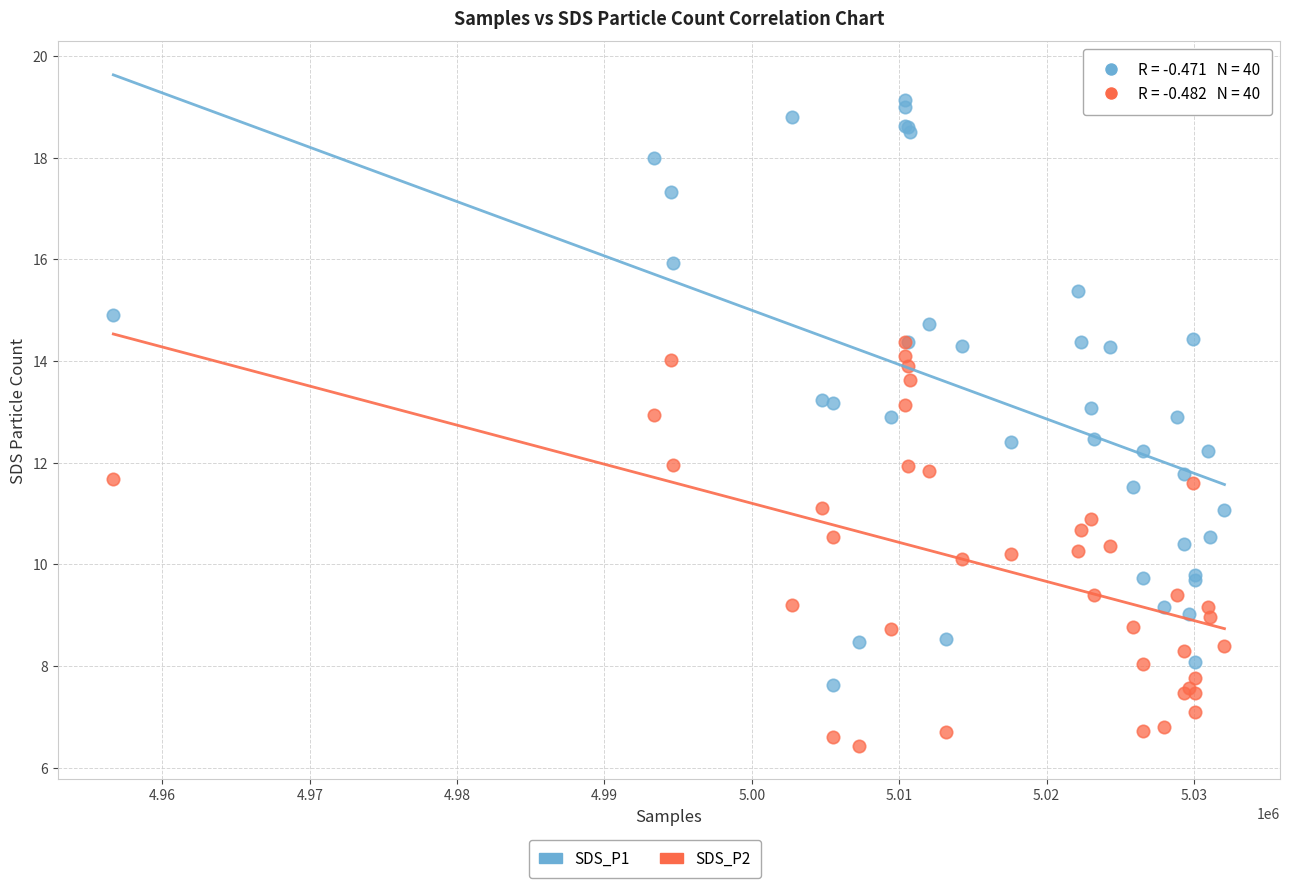

Which series has the largest Y range (max minus min)?

SDS_P1